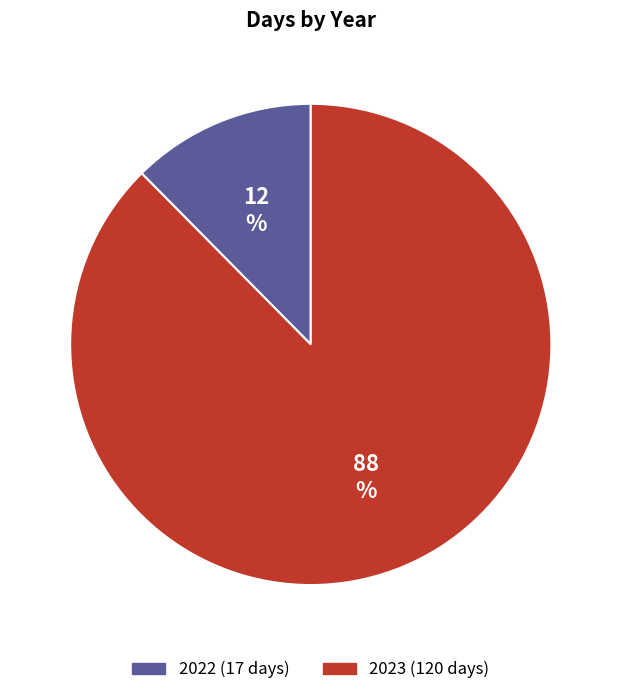

To the nearest percent, what portion does 2022 represent?

12%